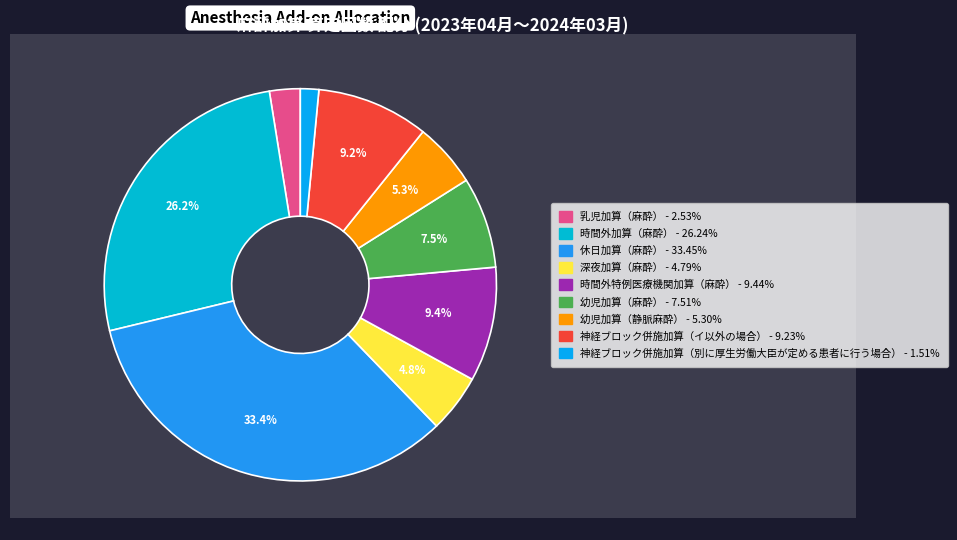

The 神経ブロック併施加算（イ以外の場合） slice represents 9% of the pie. True or false?

True